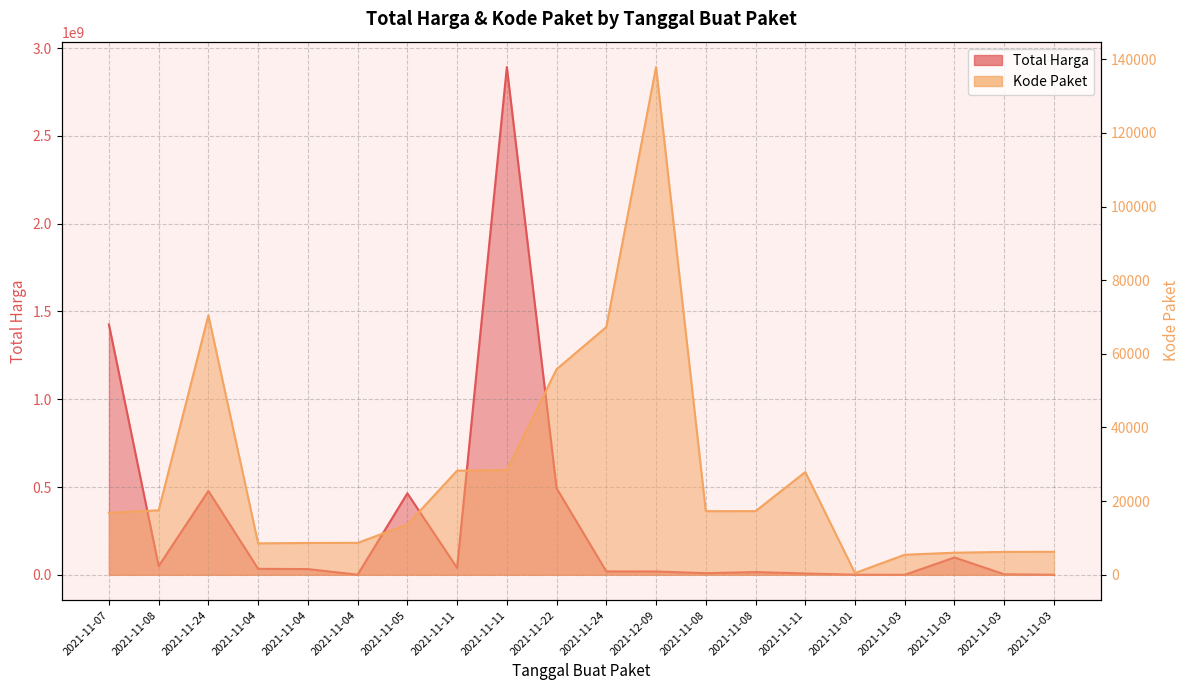

Between 2021-11-05 and 2021-11-11, which is larger?

2021-11-05